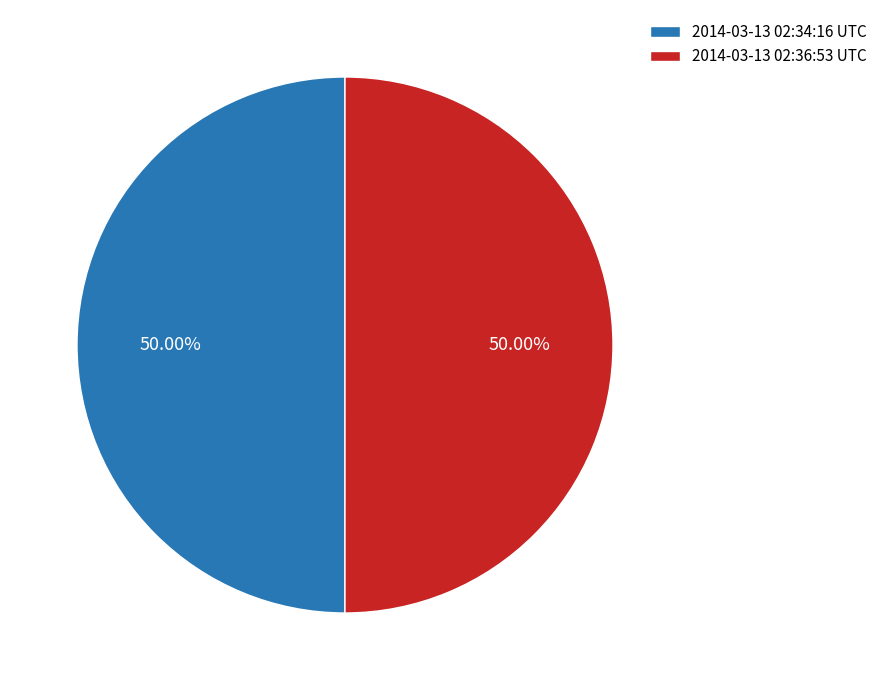

Count the number of slices in the pie.

2